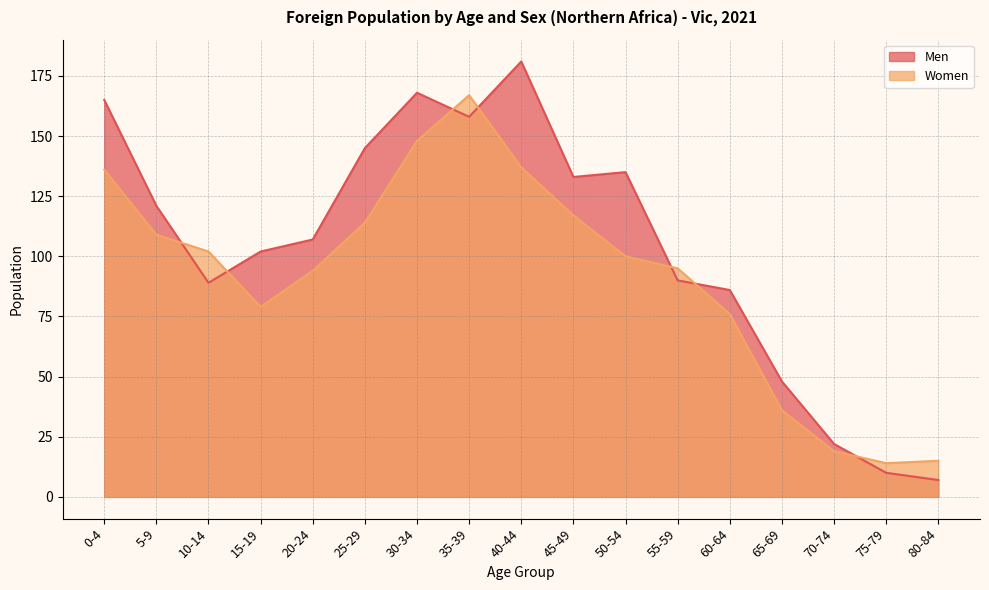

How many categories are shown in the chart?

17